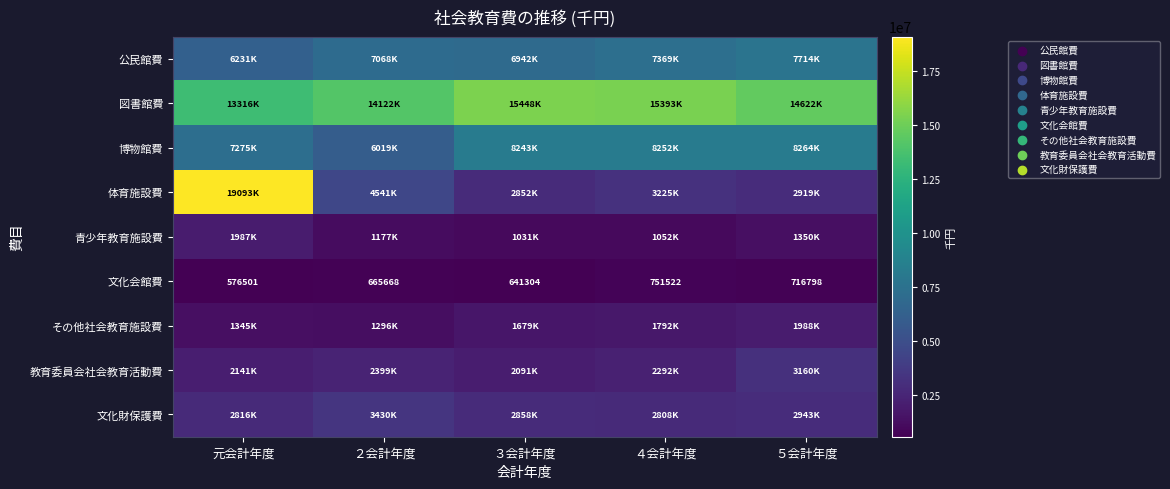

True or false: 図書館費 has a value of 15393466 at ４会計年度.

True